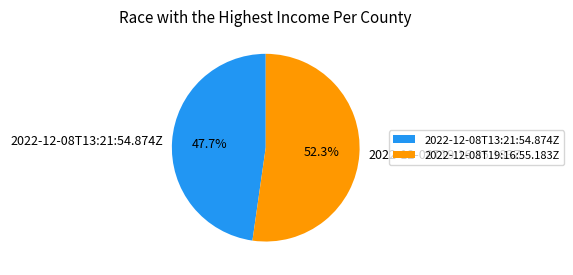

To the nearest percent, what portion does 2022-12-08T13:21:54.874Z represent?

48%